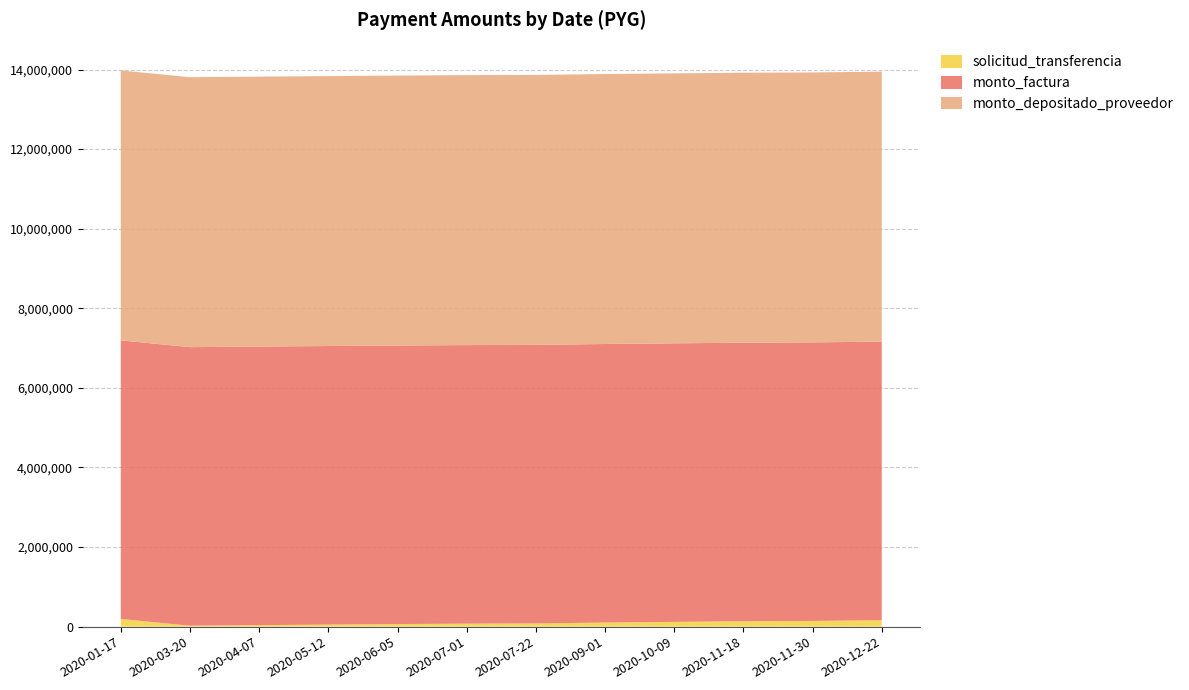

Reading left to right, what are all the values shown in this chart?

solicitud_transferencia: 2020-01-17=193599	2020-03-20=23657	2020-04-07=37762	2020-05-12=51578	2020-06-05=64649	2020-07-01=75287	2020-07-22=80469	2020-09-01=102866	2020-10-09=119729	2020-11-18=135554	2020-11-30=143061	2020-12-22=162862
monto_factura: 2020-01-17=7000000	2020-03-20=7000000	2020-04-07=7000000	2020-05-12=7000000	2020-06-05=7000000	2020-07-01=7000000	2020-07-22=7000000	2020-09-01=7000000	2020-10-09=7000000	2020-11-18=7000000	2020-11-30=7000000	2020-12-22=7000000
monto_depositado_proveedor: 2020-01-17=6783636	2020-03-20=6783636	2020-04-07=6783636	2020-05-12=6783636	2020-06-05=6783636	2020-07-01=6783636	2020-07-22=6783636	2020-09-01=6783636	2020-10-09=6783636	2020-11-18=6783636	2020-11-30=6783636	2020-12-22=6783636